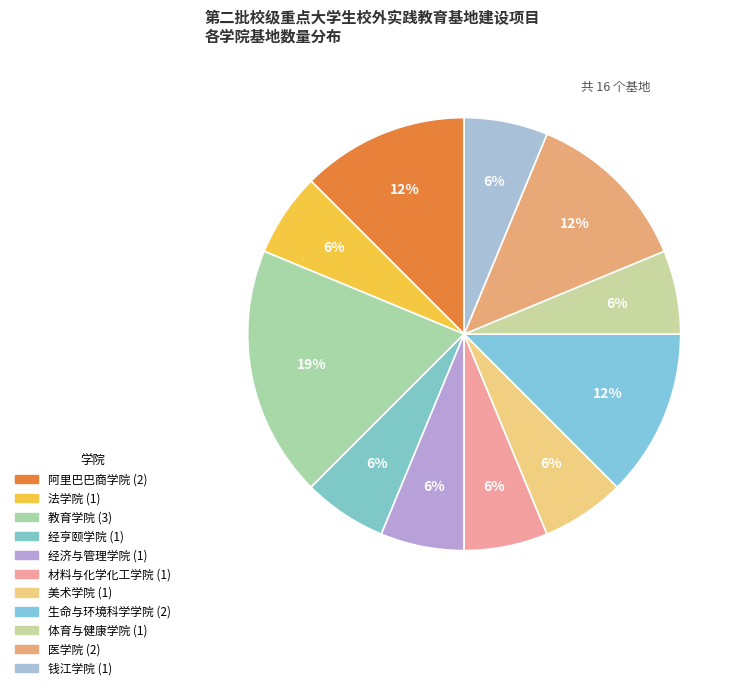

To the nearest percent, what percentage of the pie is 材料与化学化工学院?

6%